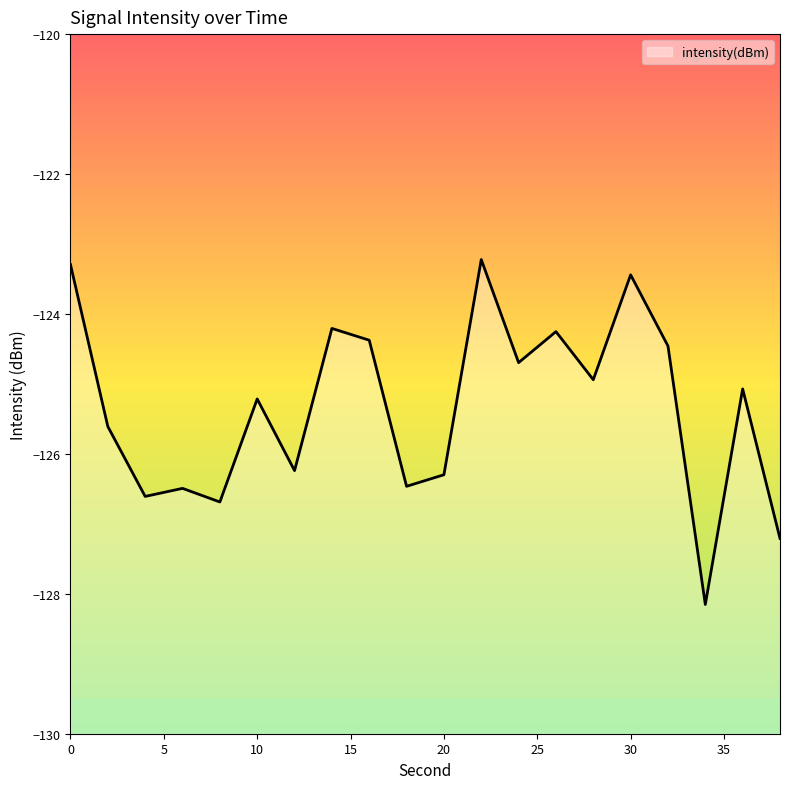

Is this an area chart (filled region under the line)?

No